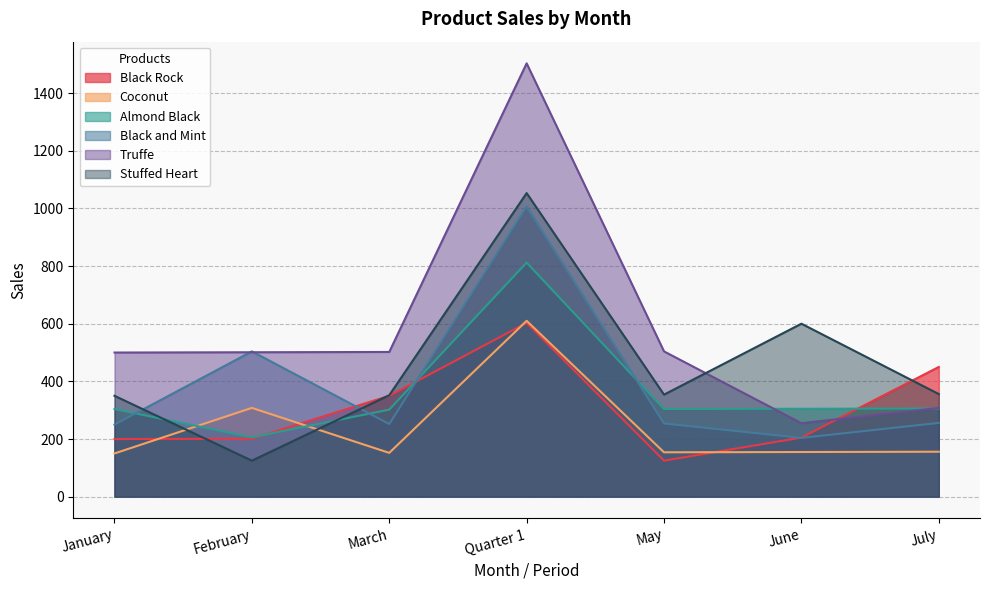

True or false: Black Rock has a value of 603 at Quarter 1.

True